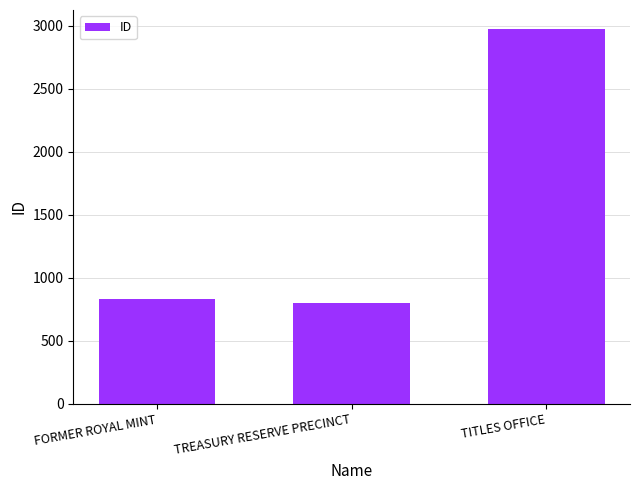

Is it true that the value at TITLES OFFICE is 2975?

True